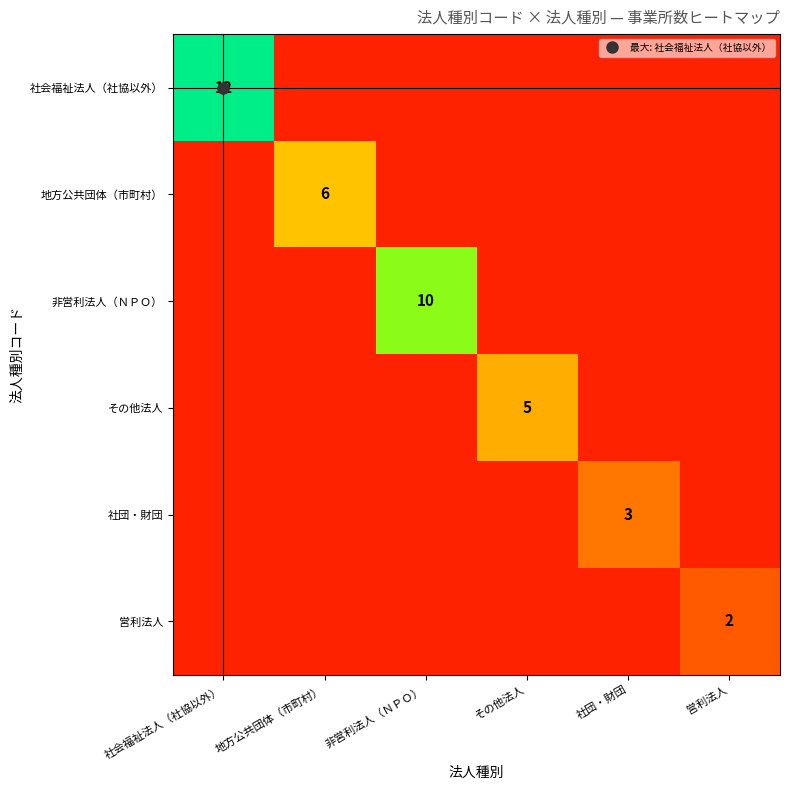

Which series changed the most between 社会福祉法人（社協以外） and 地方公共団体（市町村）?

社会福祉法人（社協以外）